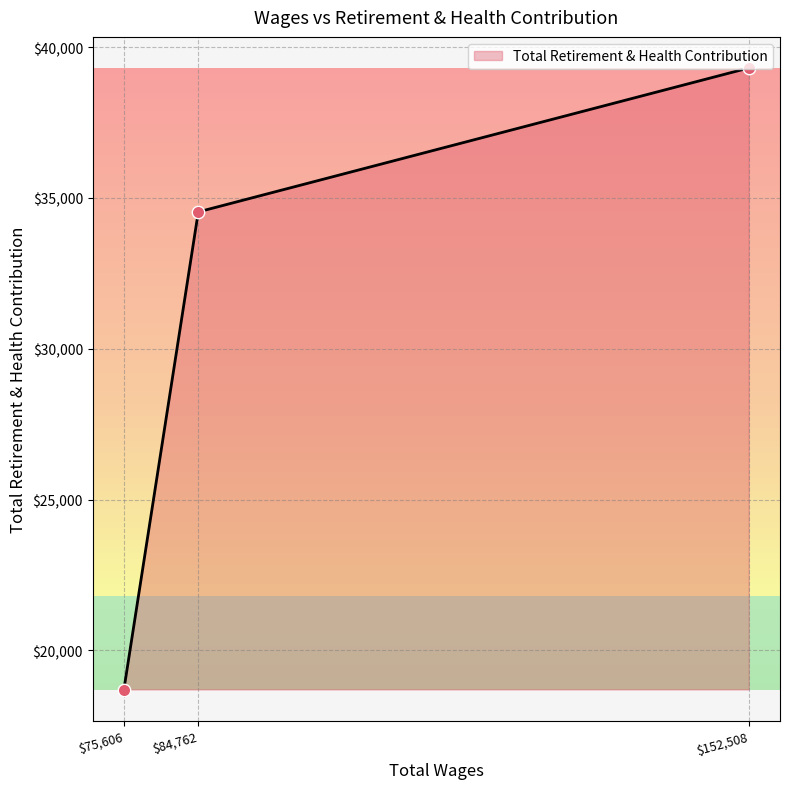

Approximately how many times larger is the value at 152508.0 compared to 84762.0?

1.1